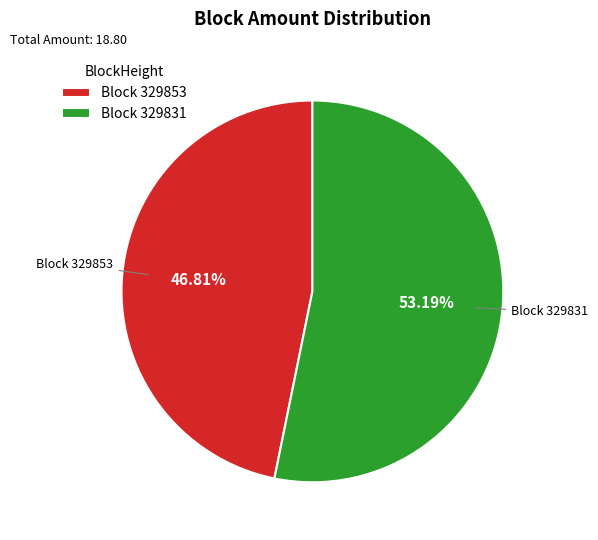

Is there a majority slice in this chart?

Yes